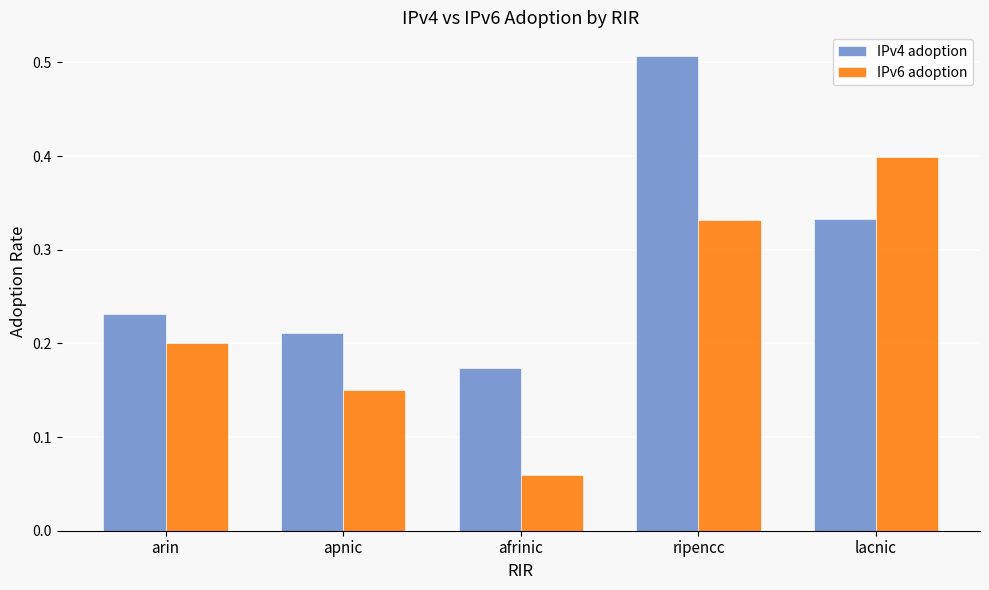

How many bars are there in each group?

2